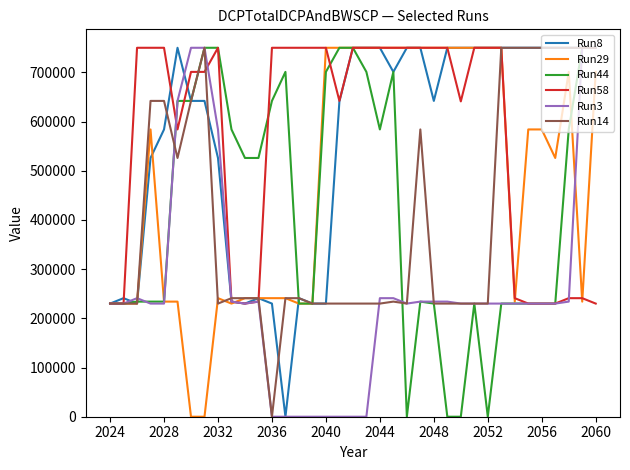

What are all the series names shown in the legend?

Run8, Run29, Run44, Run58, Run3, Run14